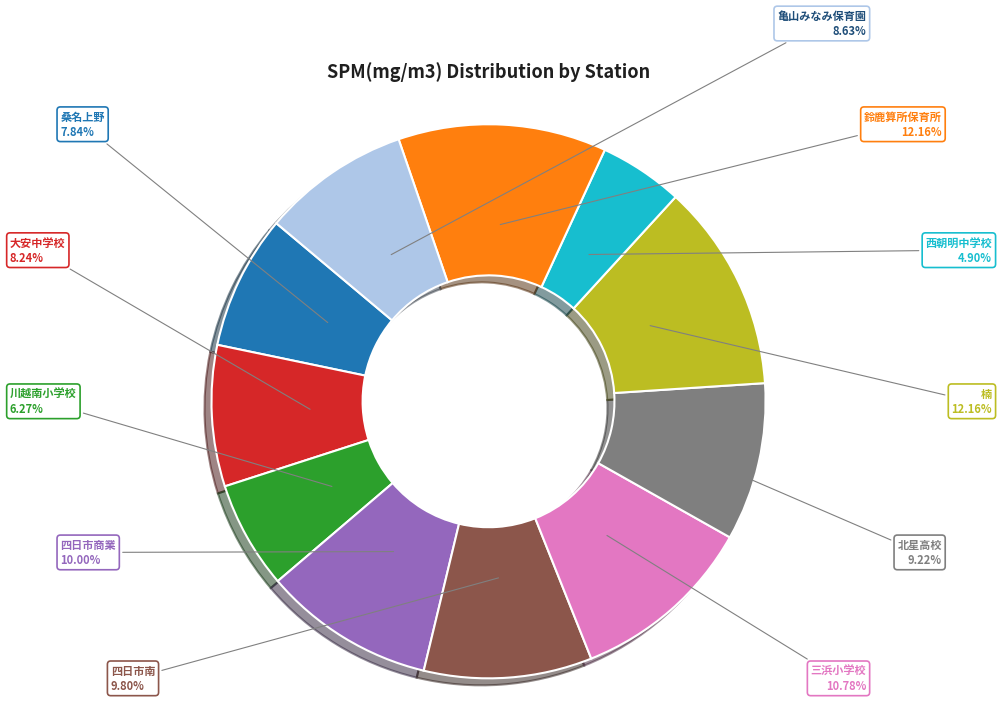

Does any single category account for the majority?

No